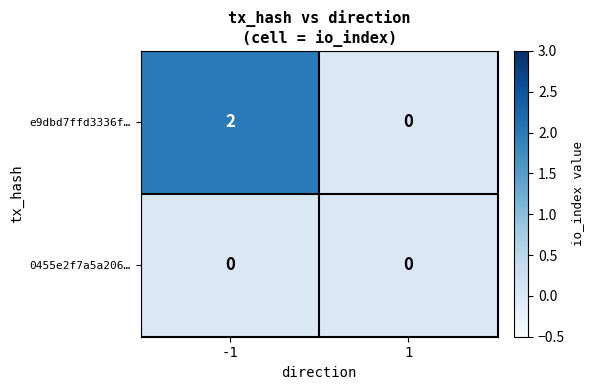

Which series has the largest total across all categories?

e9dbd7ffd3336f…